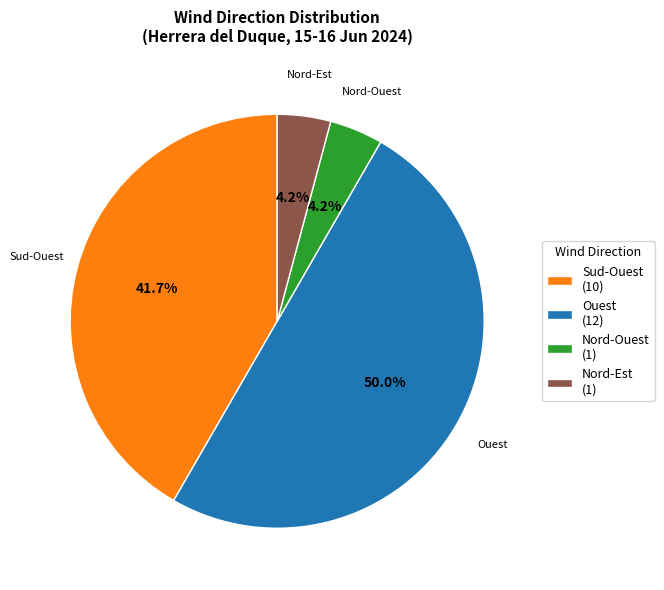

What percentage is NOT represented by Nord-Ouest (1)?

95.8%